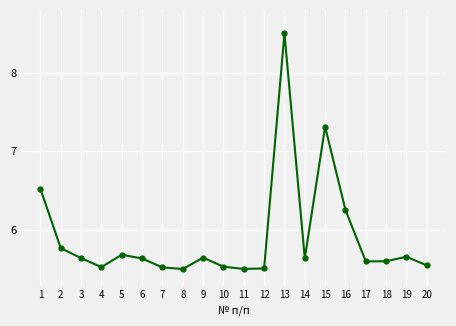

What is the maximum value shown in the chart?

8.5